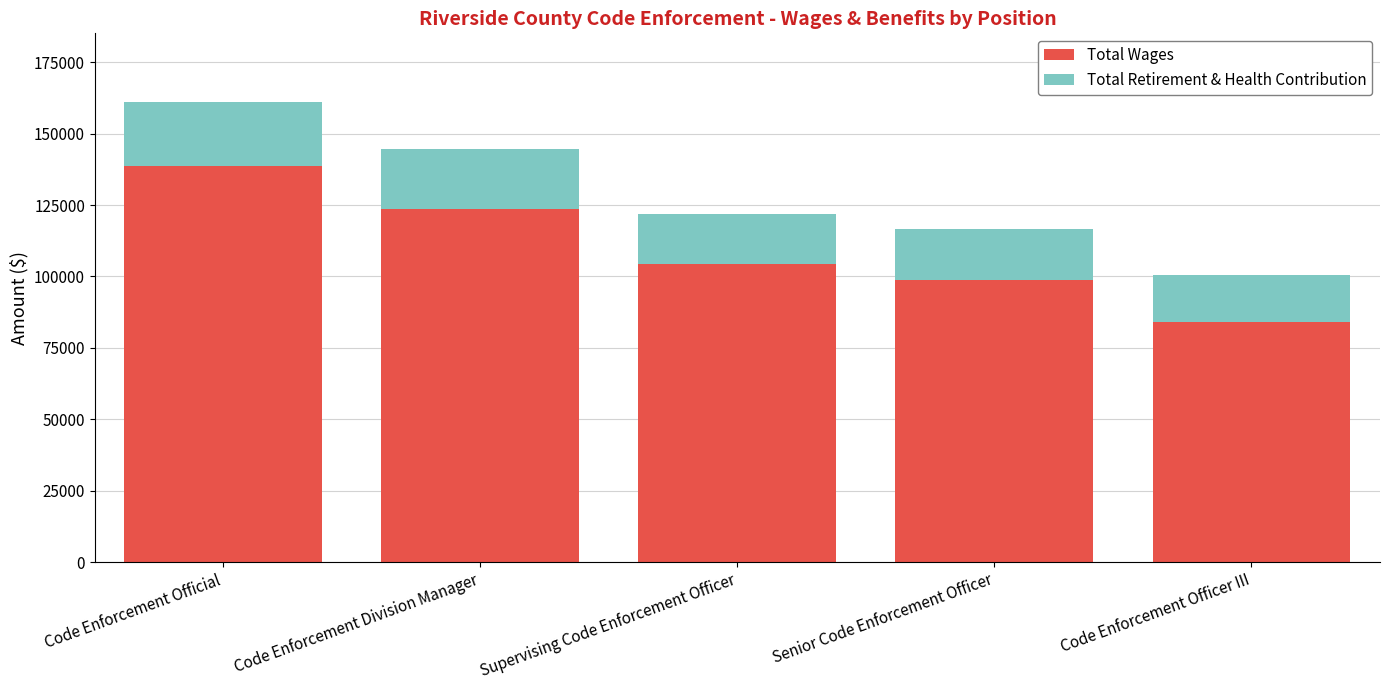

How many series are shown in this chart?

2